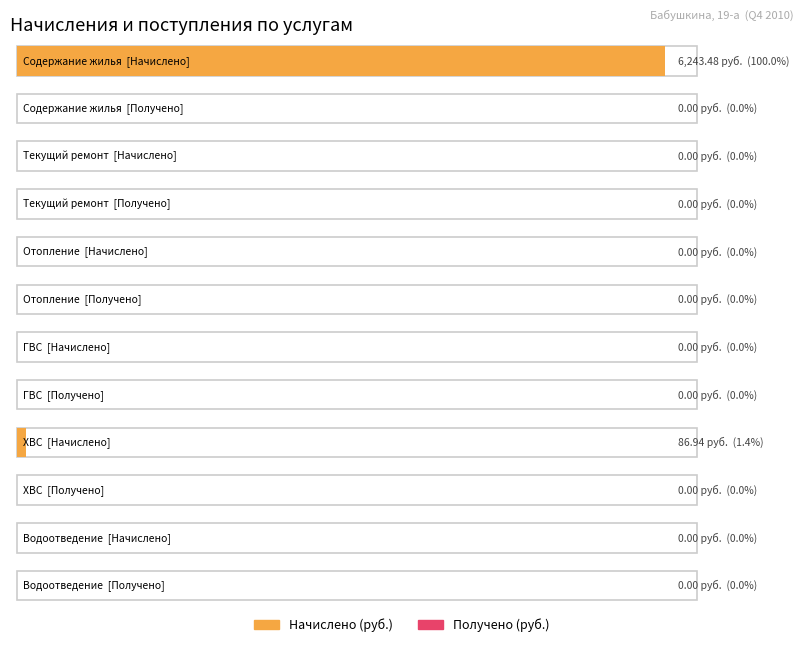

At which label does Получено (руб.) reach its peak?

Содержание жилья